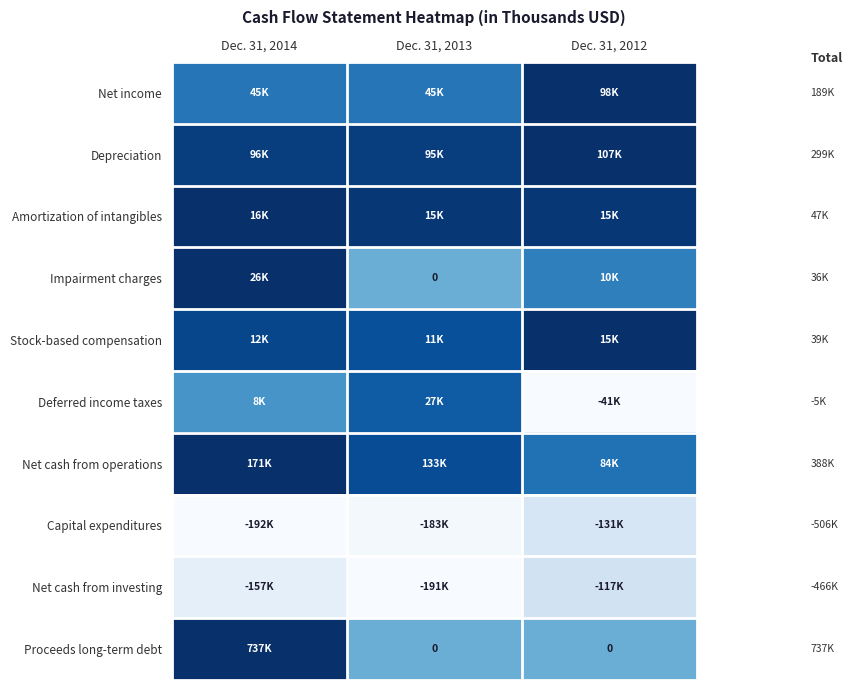

Rank the series at Dec. 31, 2013 from lowest to highest value.

Net cash from investing, Capital expenditures, Impairment charges, Proceeds long-term debt, Net income, Deferred income taxes, Stock-based compensation, Net cash from operations, Depreciation, Amortization of intangibles